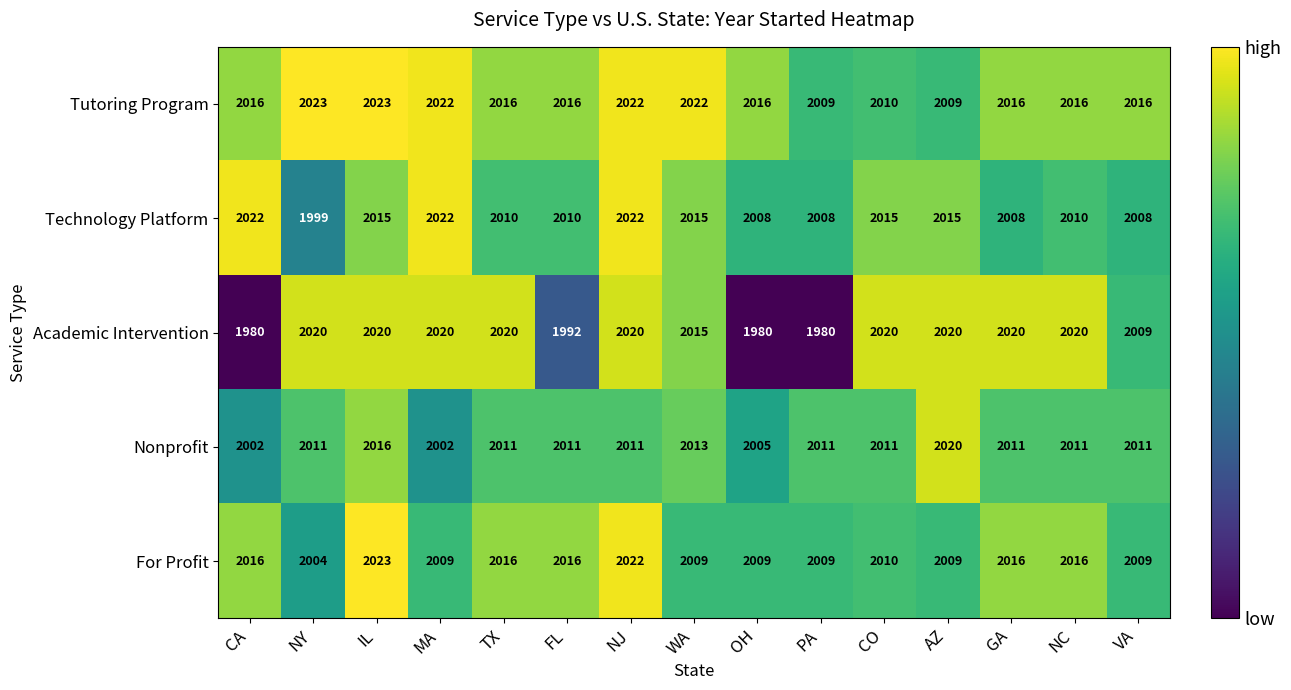

True or false: Nonprofit has a value of 3033 at NC.

False